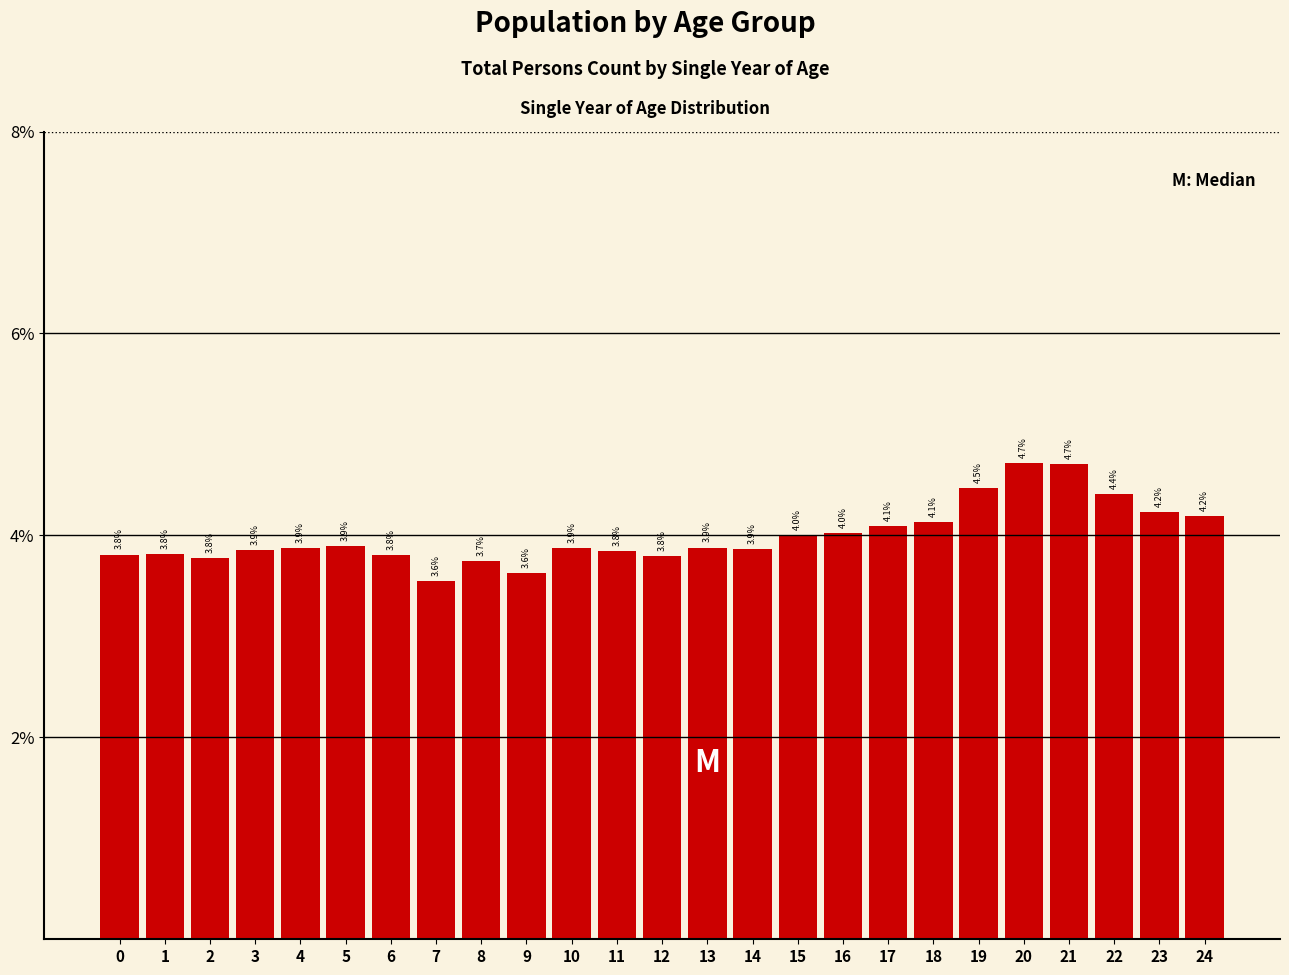

Reading right to left, what are all the values shown in this chart?

24=4.2	23=4.2	22=4.4	21=4.7	20=4.7	19=4.5	18=4.1	17=4.1	16=4.0	15=4.0	14=3.9	13=3.9	12=3.8	11=3.8	10=3.9	9=3.6	8=3.7	7=3.6	6=3.8	5=3.9	4=3.9	3=3.9	2=3.8	1=3.8	0=3.8